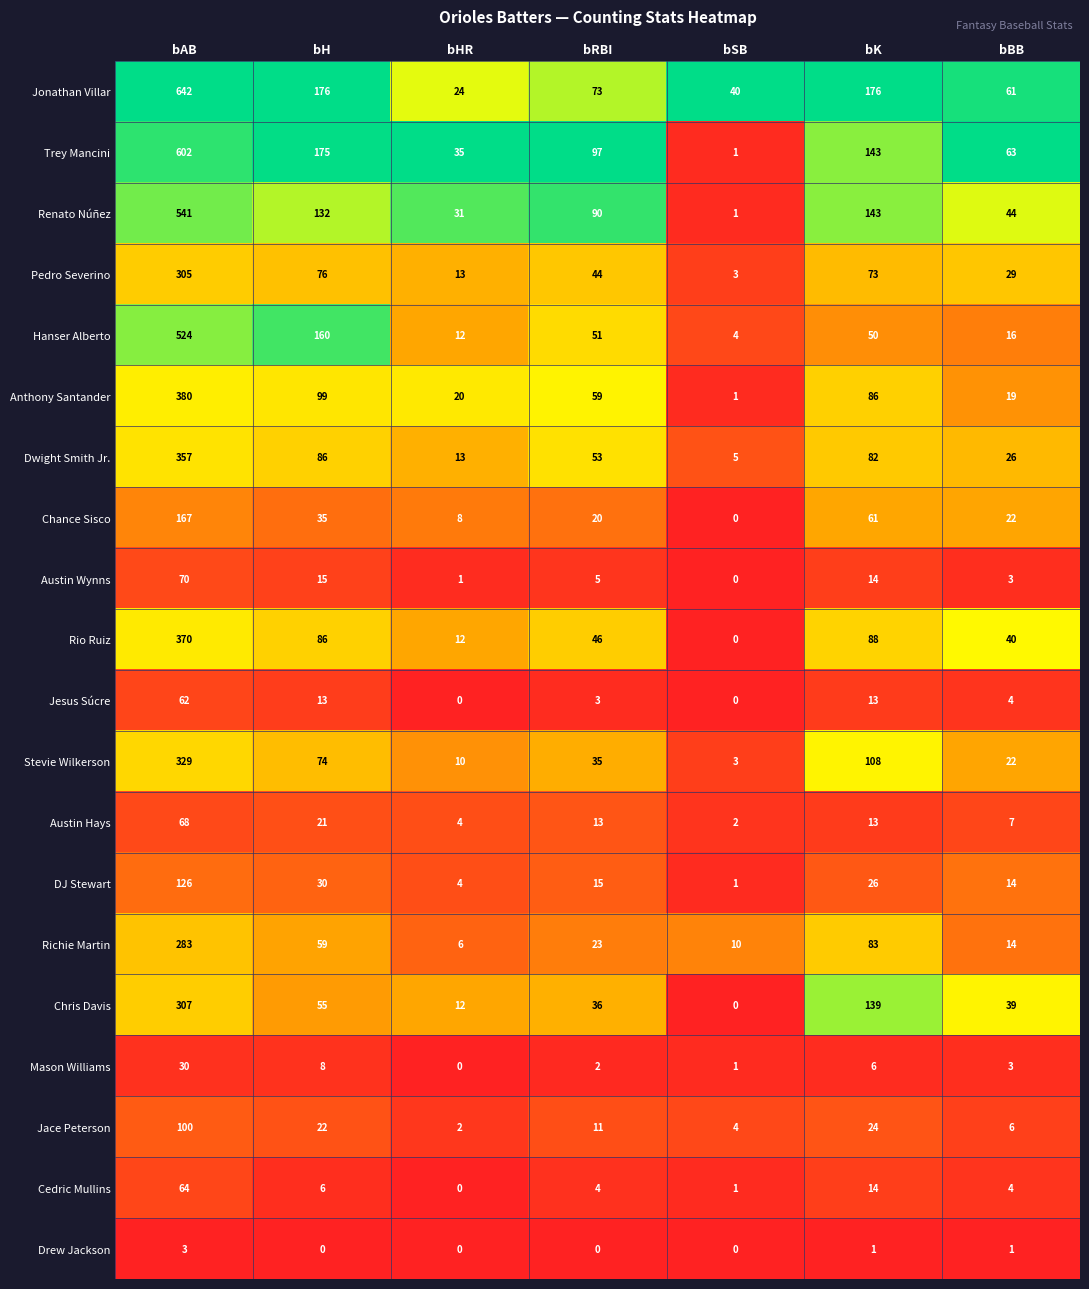

Count the number of categories in the chart.

7